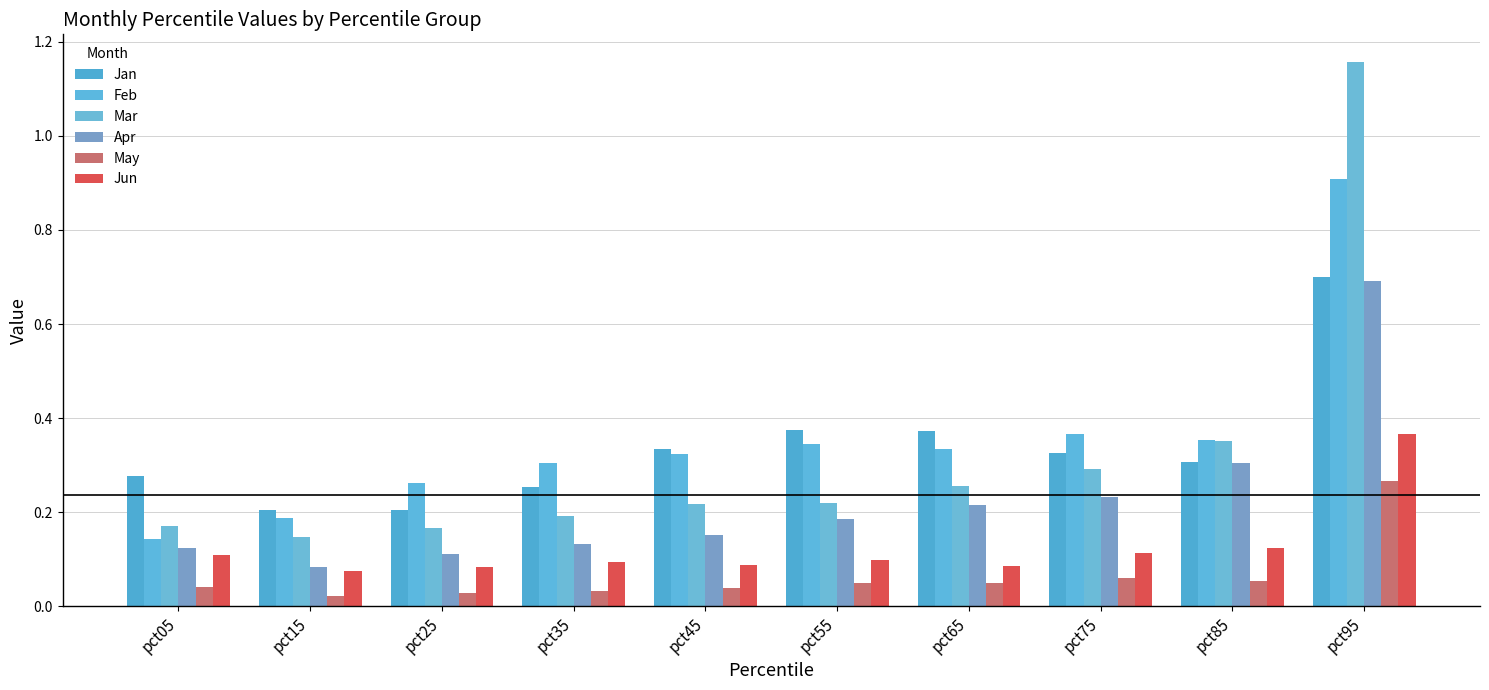

Reading left to right, what are all the values shown in this chart?

Jan: 0.3	0.2	0.2	0.3	0.3	0.4	0.4	0.3	0.3	0.7
Feb: 0.1	0.2	0.3	0.3	0.3	0.3	0.3	0.4	0.4	0.9
Mar: 0.2	0.1	0.2	0.2	0.2	0.2	0.3	0.3	0.4	1.2
Apr: 0.1	0.1	0.1	0.1	0.2	0.2	0.2	0.2	0.3	0.7
May: 0.0	0.0	0.0	0.0	0.0	0.0	0.0	0.1	0.1	0.3
Jun: 0.1	0.1	0.1	0.1	0.1	0.1	0.1	0.1	0.1	0.4